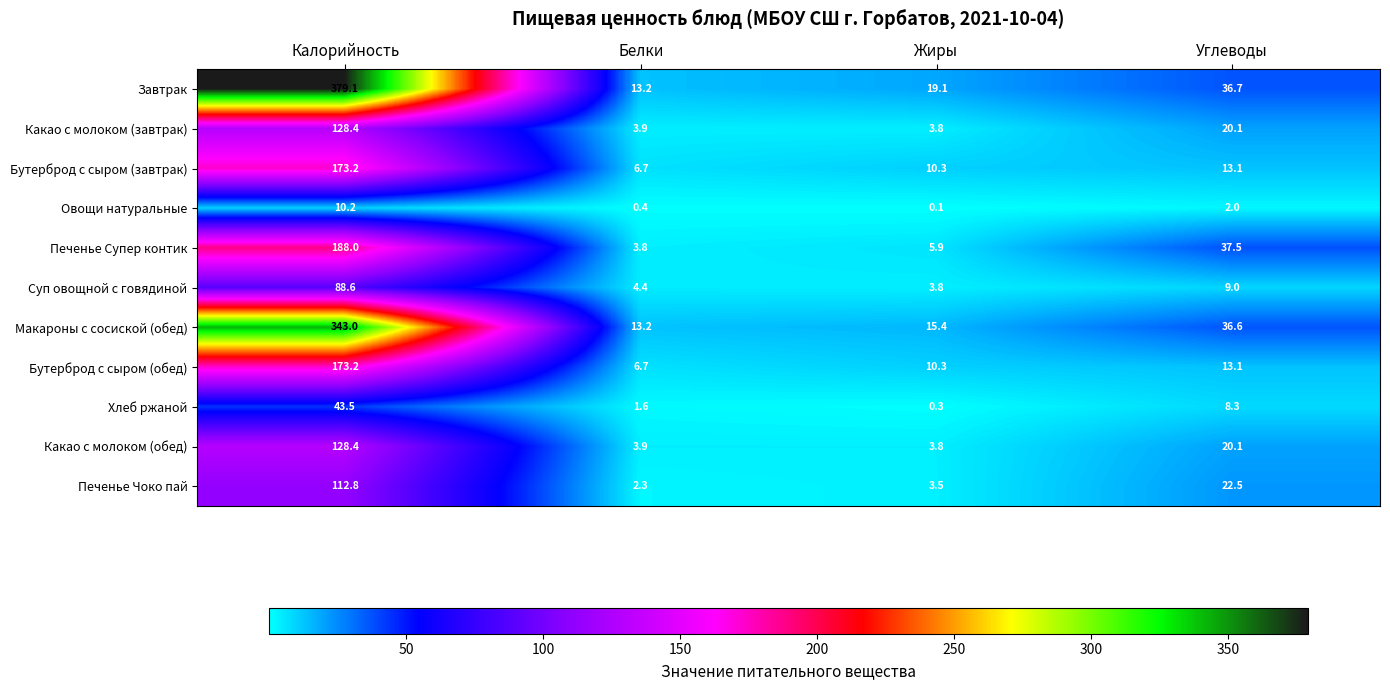

What is the difference between the highest and lowest values at Углеводы?

35.5